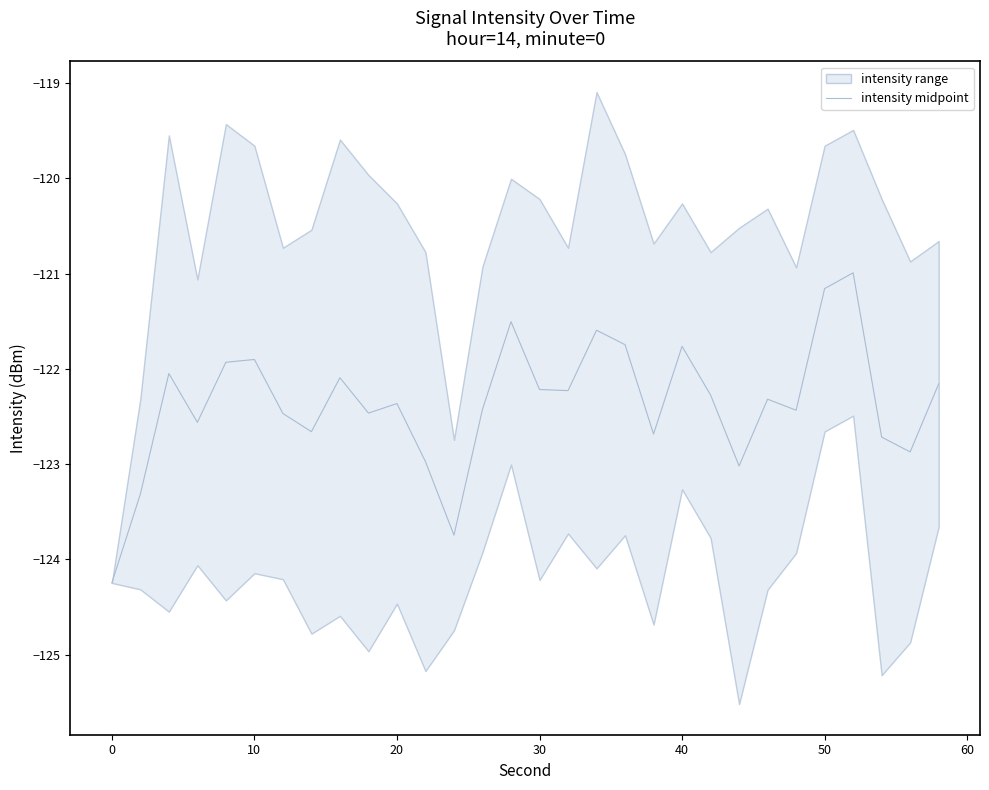

What is the maximum value for intensity midpoint?

-121.0